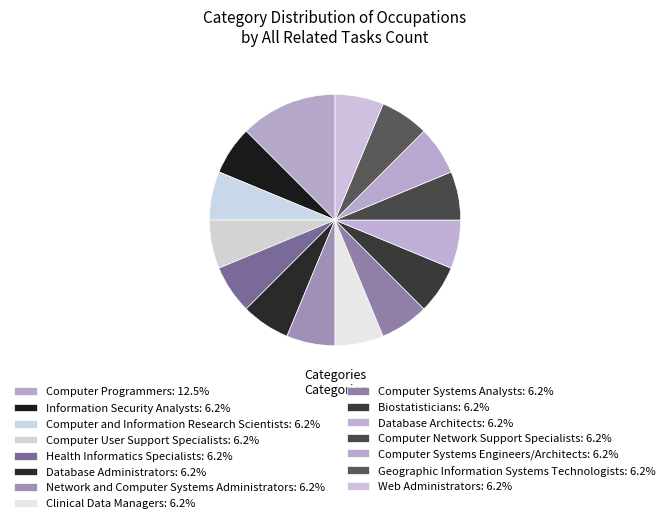

How many segments does this pie chart have?

15